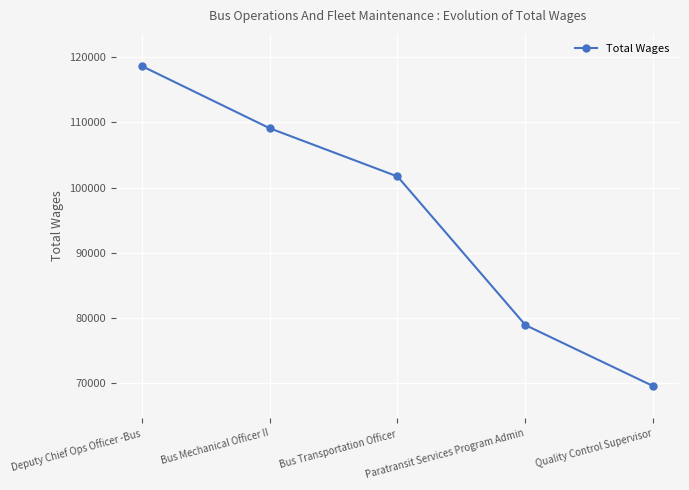

Reading left to right, extract all data points from this chart.

118690	109120	101697	78844	69451